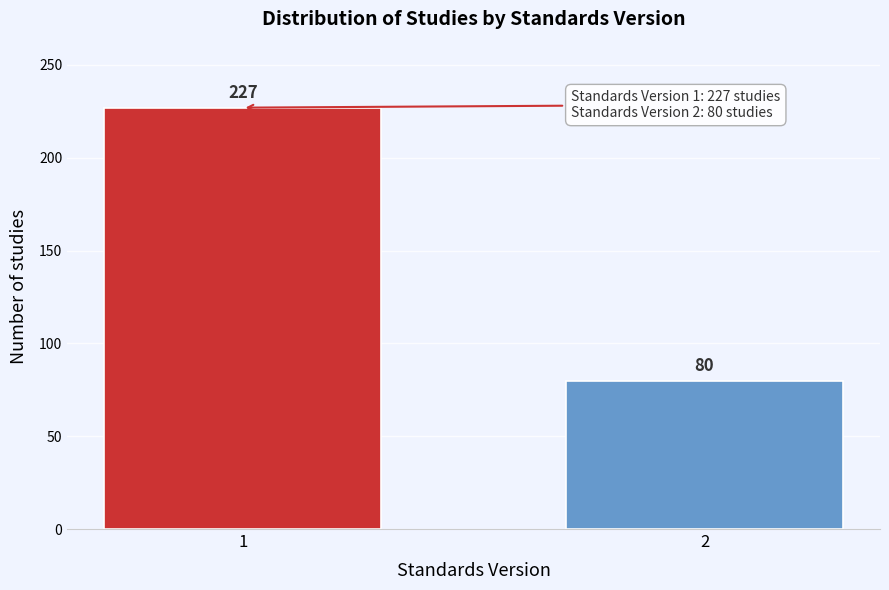

Reading left to right, what are all the values shown in this chart?

1=227	2=80